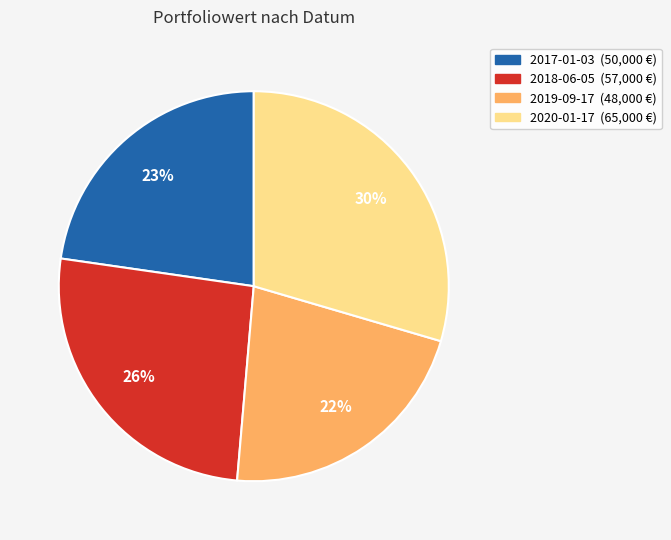

What percentage is the 2019-09-17 slice, to the nearest percent?

22%